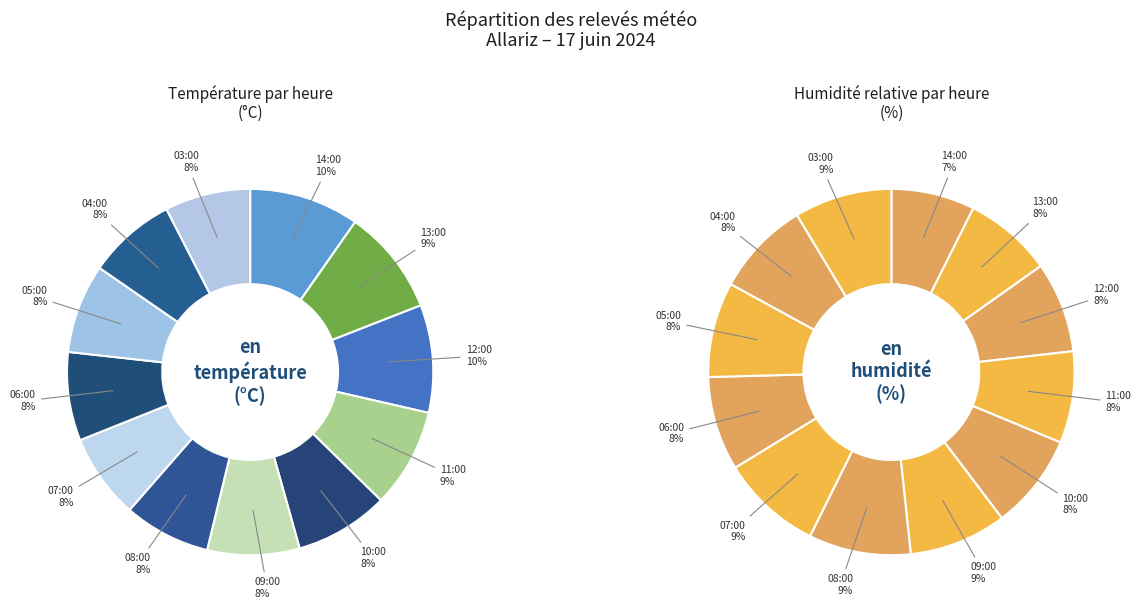

Is there a majority slice in this chart?

No